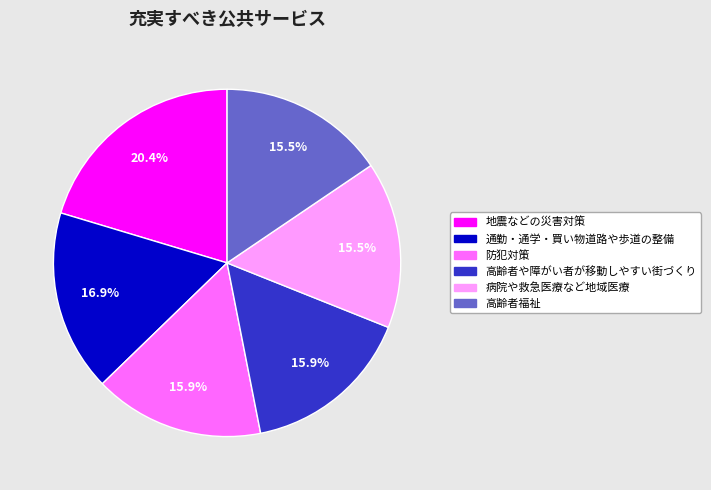

Does any single category account for the majority?

No